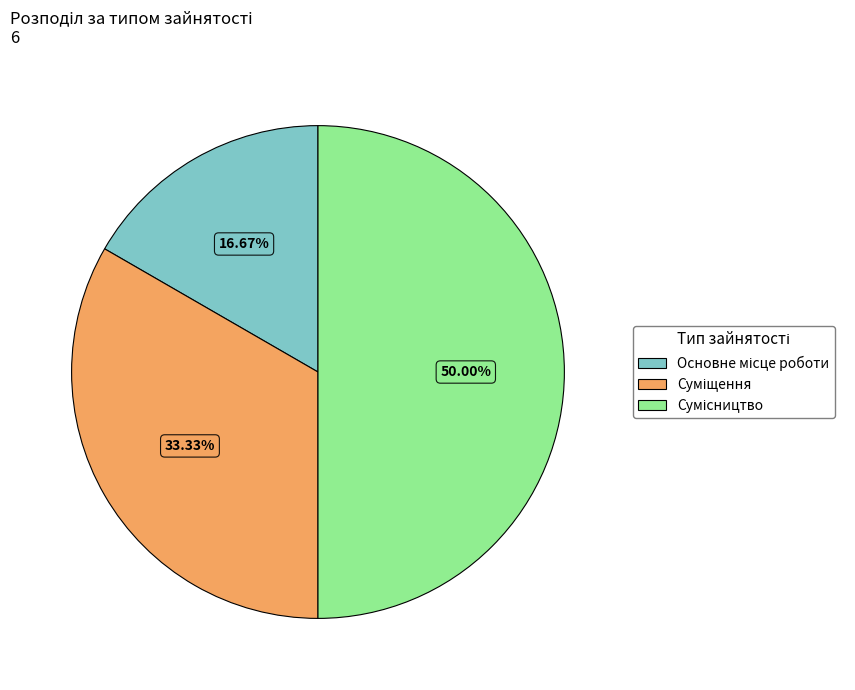

Which slice is the smallest?

Основне місце роботи